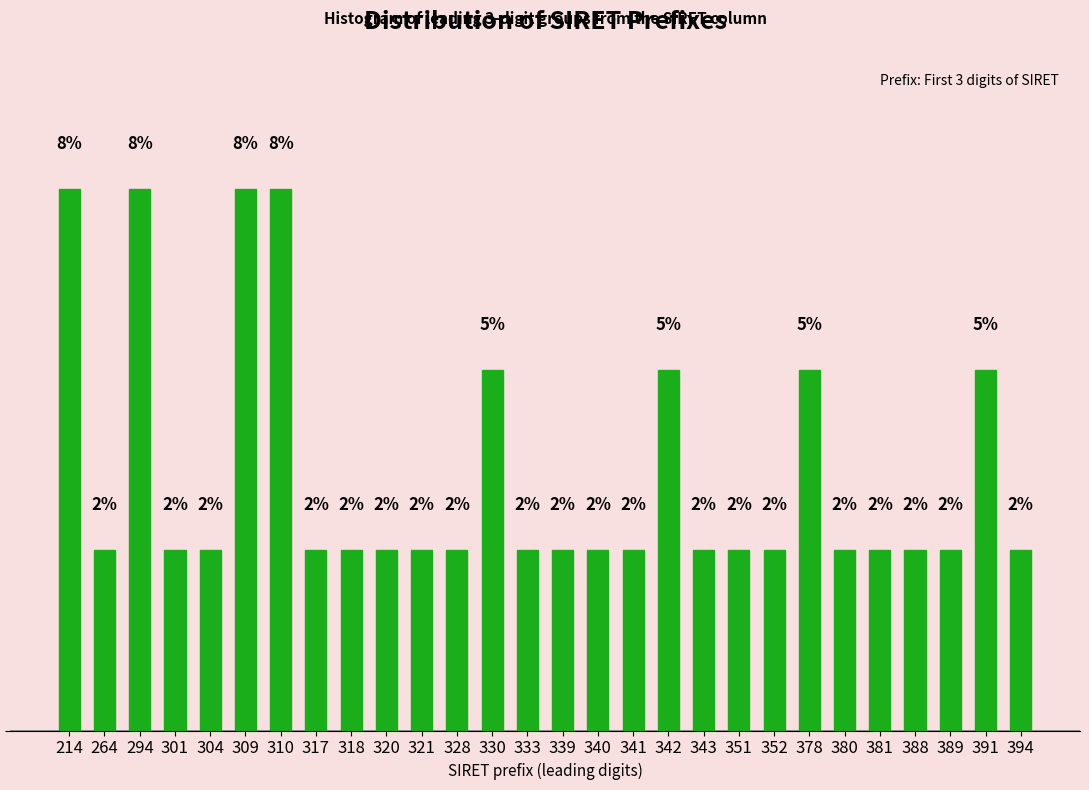

Are the bars horizontal?

No